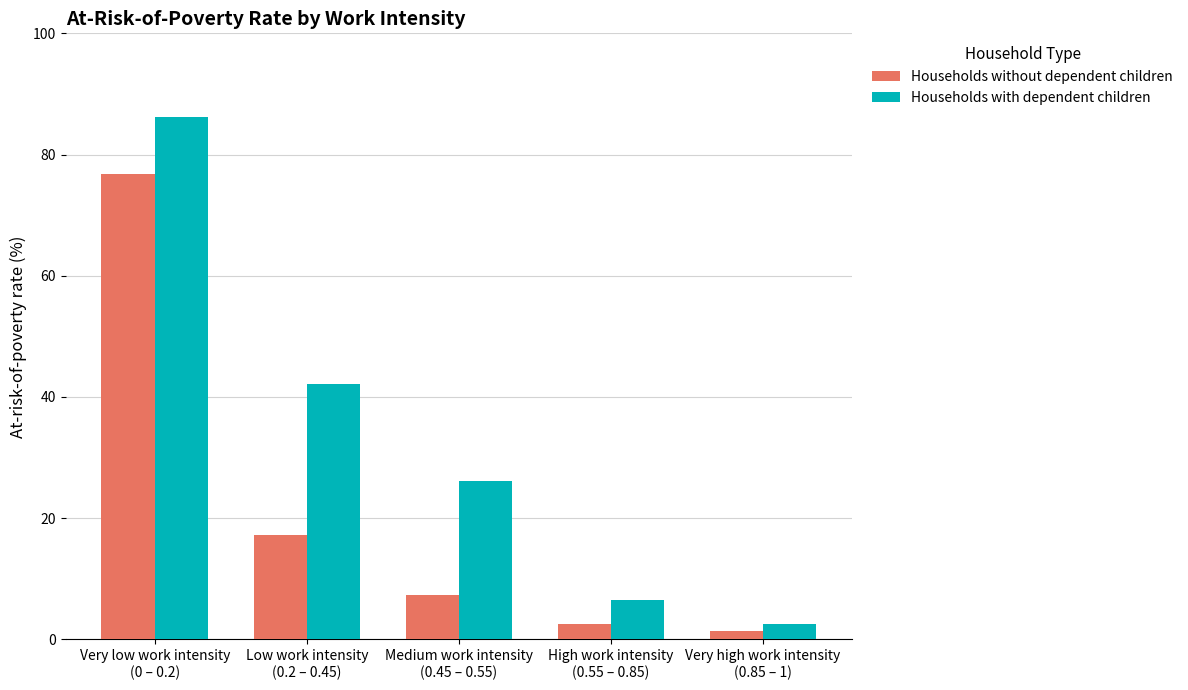

What is the value of the Households with dependent children bar at the 4th from the left?

6.5